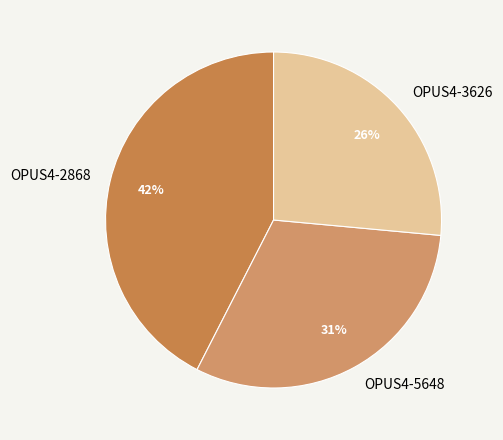

Between OPUS4-5648 and OPUS4-2868, which is larger?

OPUS4-2868